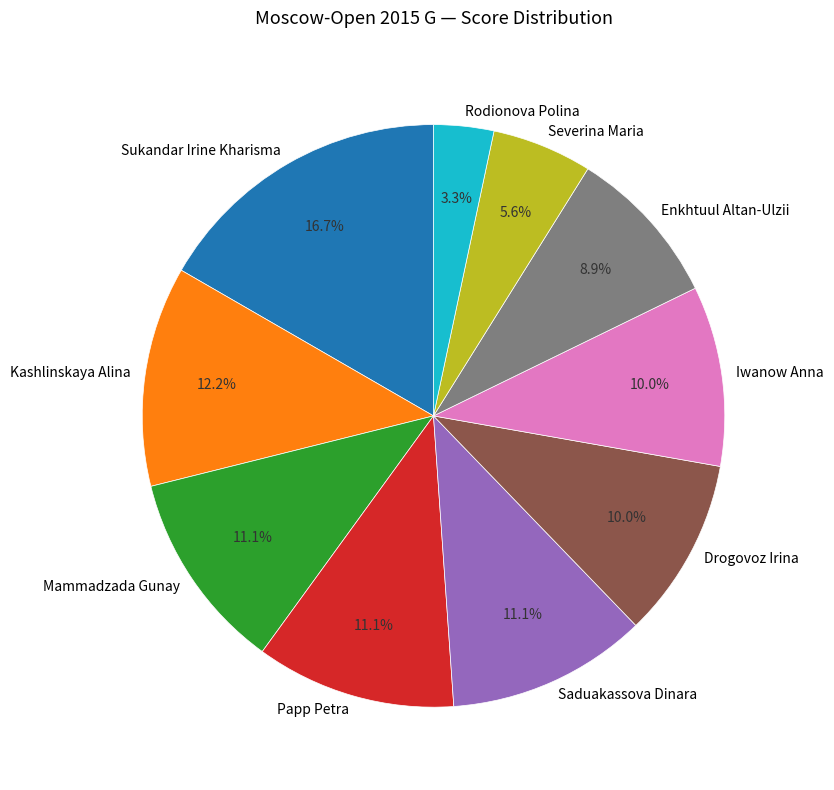

To the nearest percent, what is the difference between the largest and smallest slice percentages?

13%